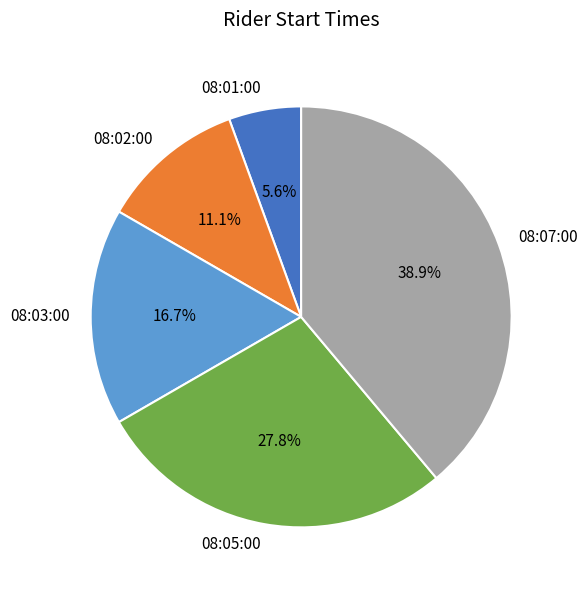

To the nearest percent, what portion does 08:03:00 represent?

17%